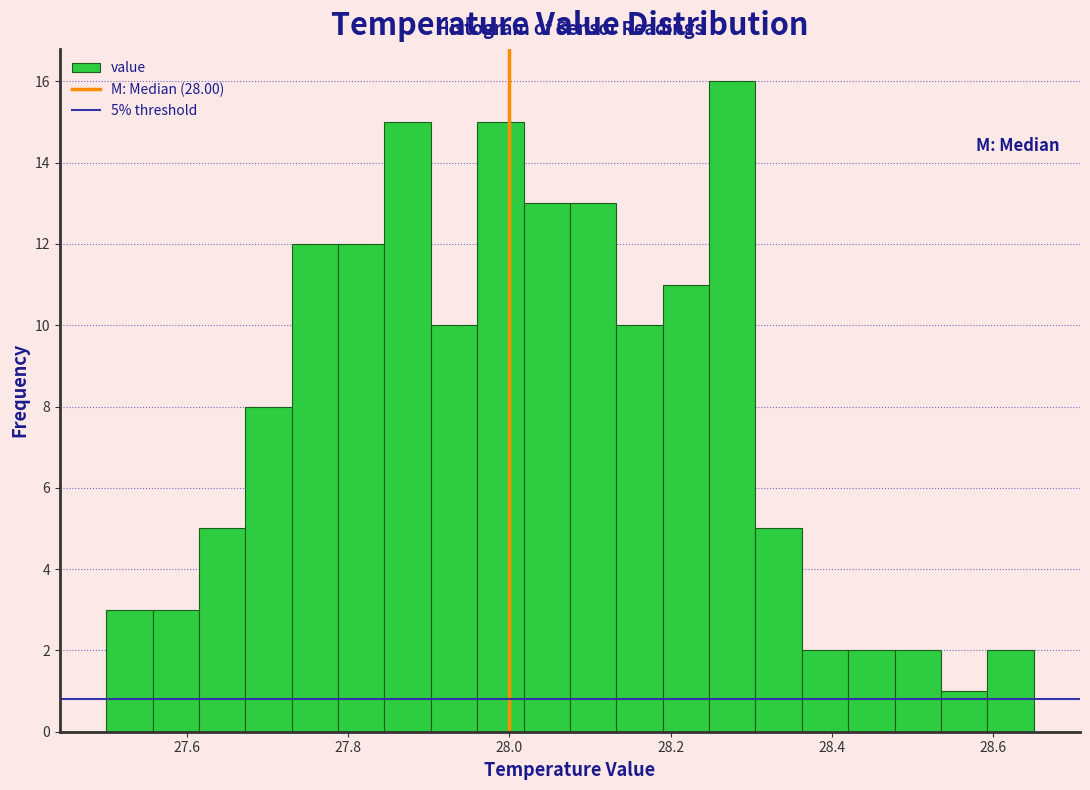

Around what value on the x-axis is the tallest bar? Give the approximate position of its centre, as read against the axis.

28.28